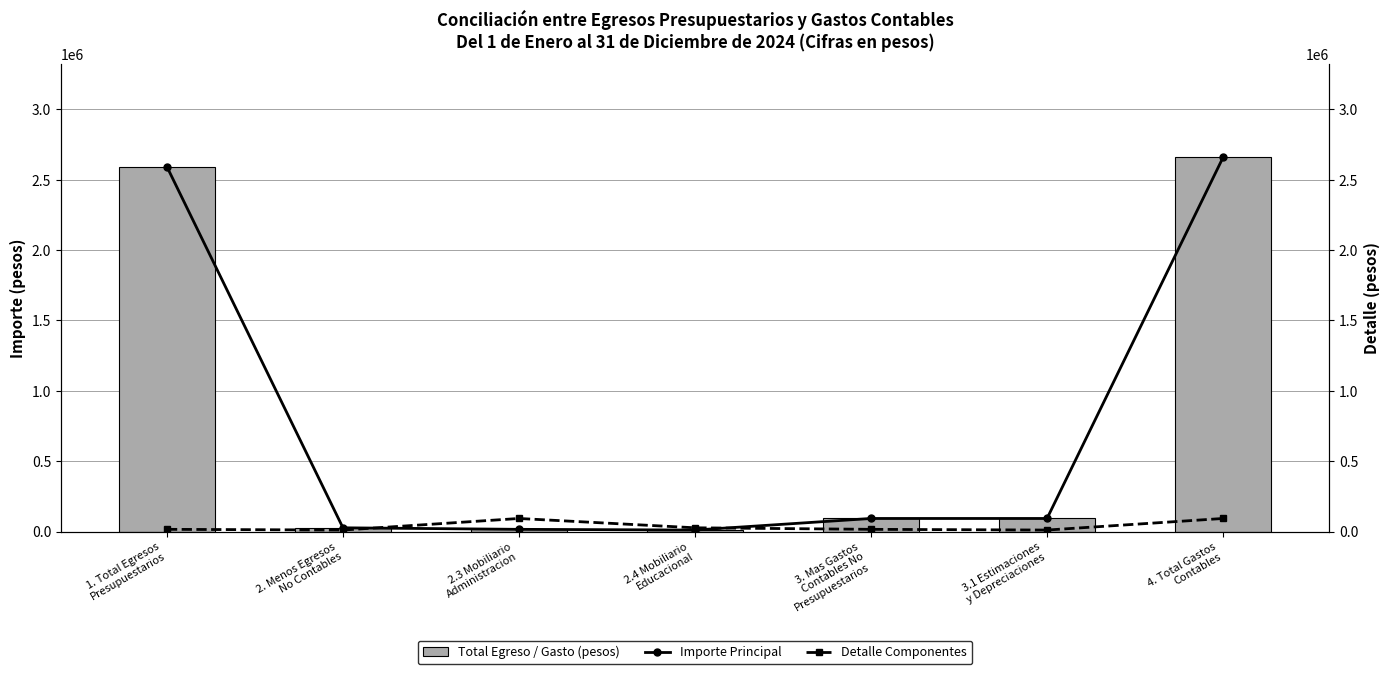

At which label does Total Egreso / Gasto (pesos) reach its peak?

4. Total Gastos
Contables